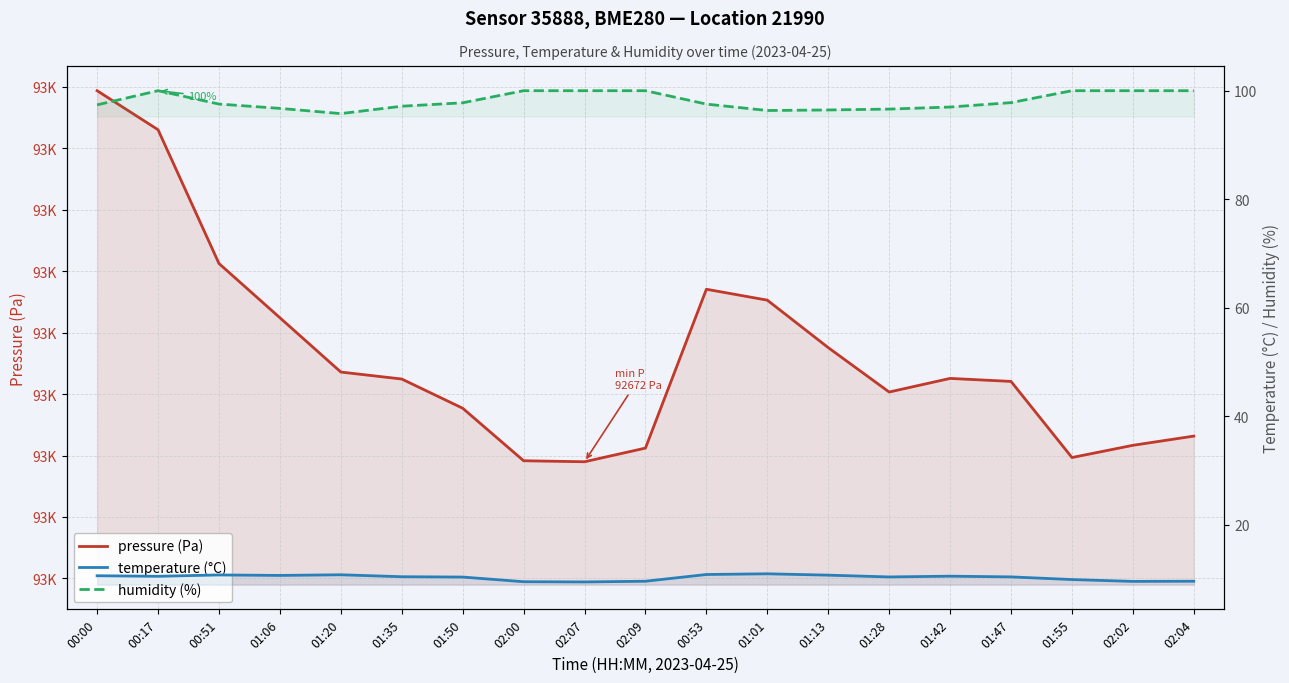

Does the chart display data point markers on the line(s)?

No